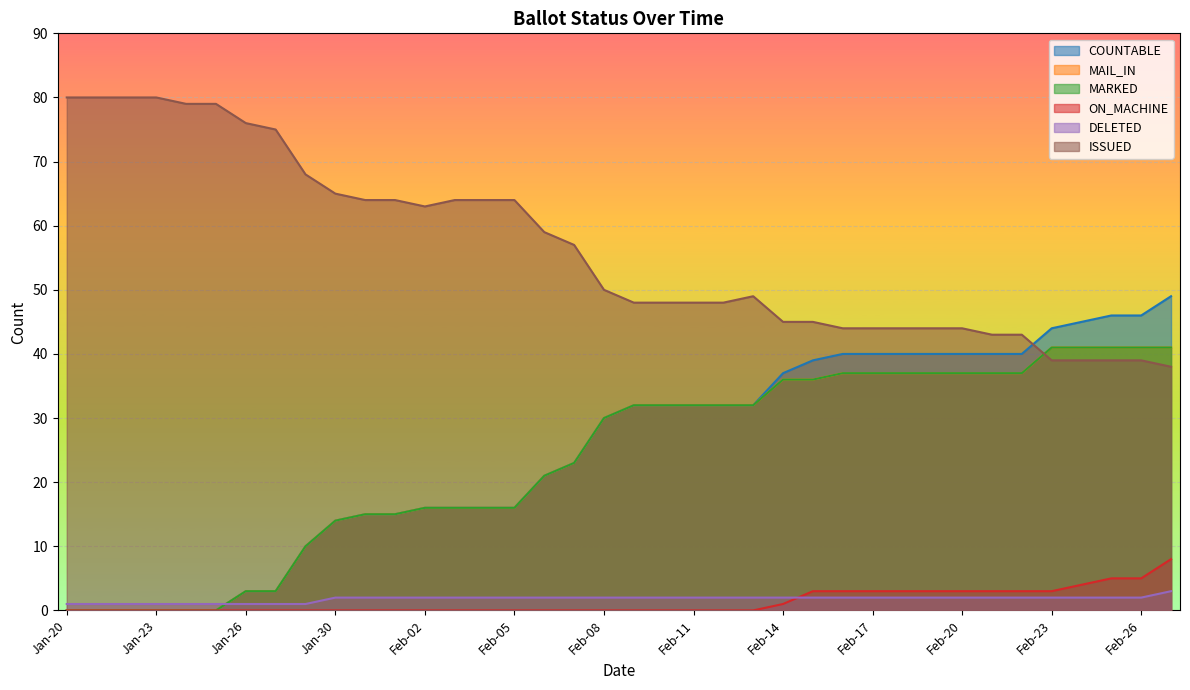

How many lines are shown in the chart?

6